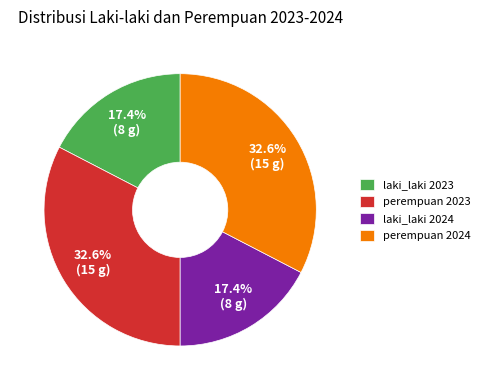

Is there a majority slice in this chart?

No